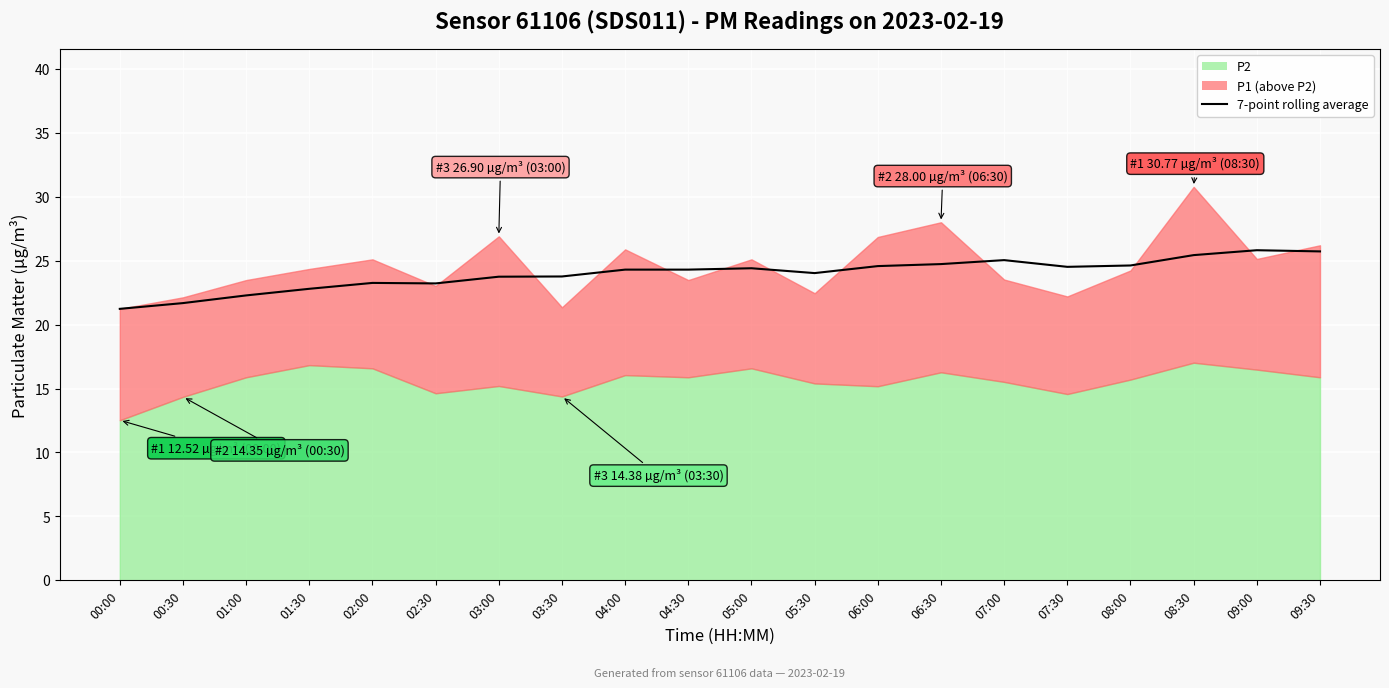

At which label does the data first exceed 24?

04:00